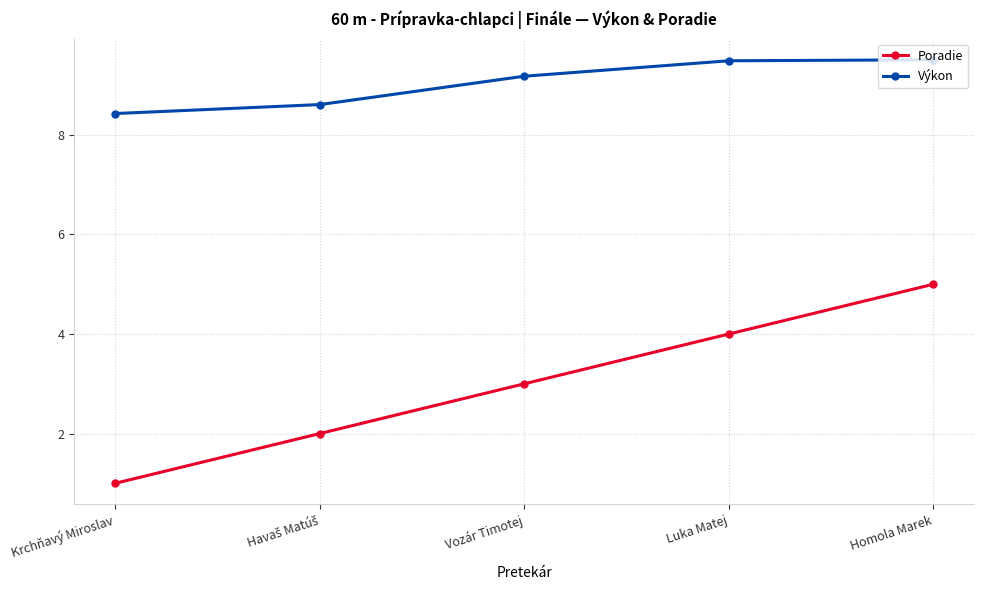

At which category is the sum across all series the highest?

Homola Marek